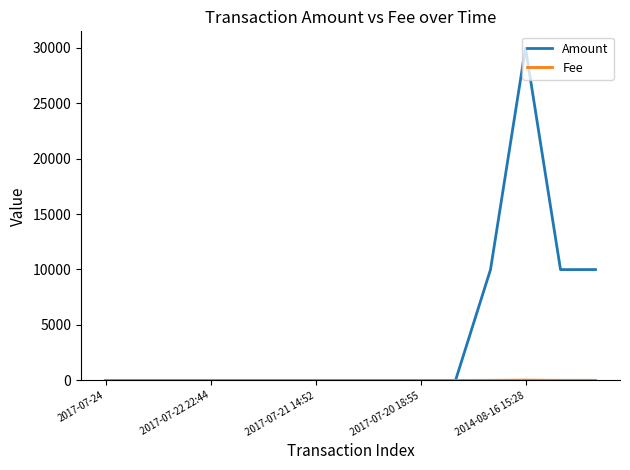

Which series has the largest total across all categories?

Amount